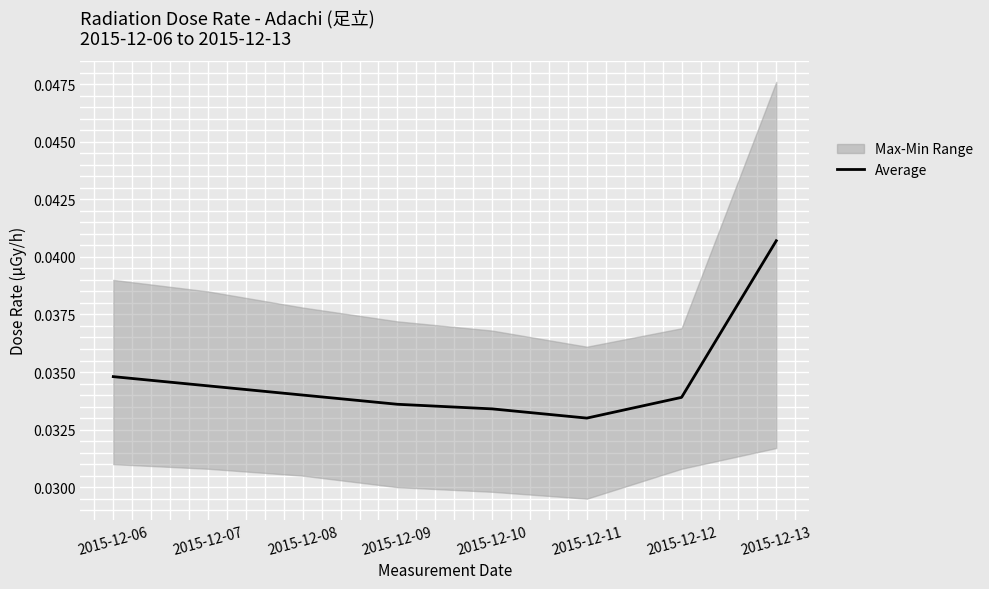

At which label is Average closest to 0?

2015-12-11